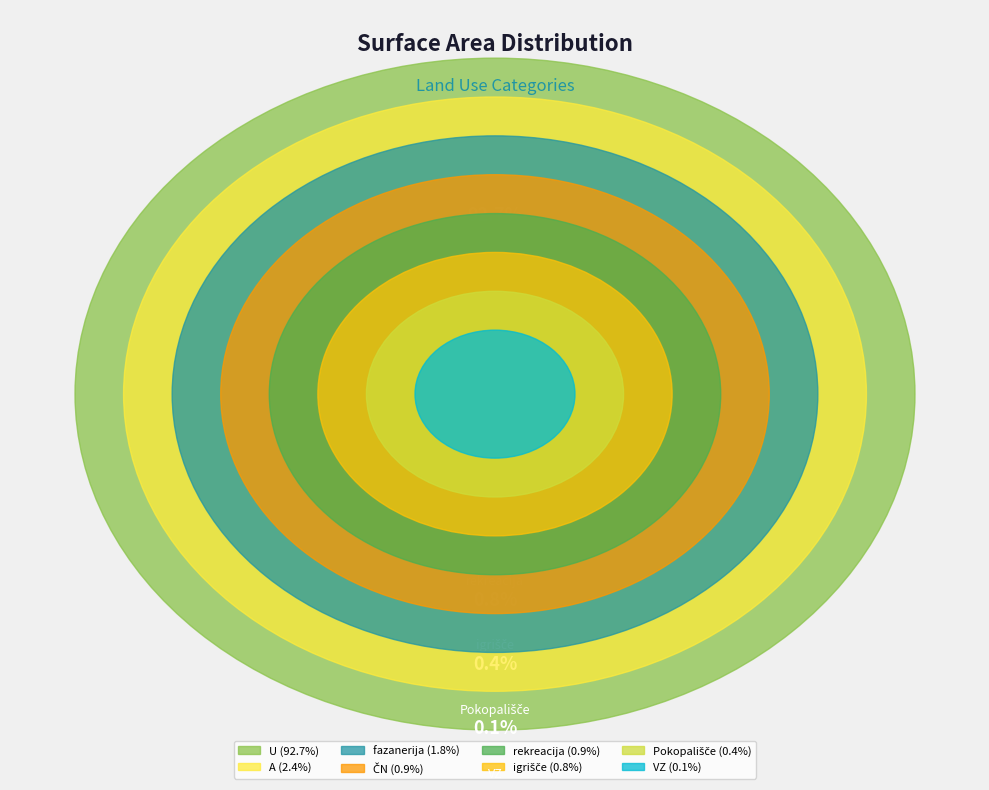

Does any single category account for the majority?

Yes